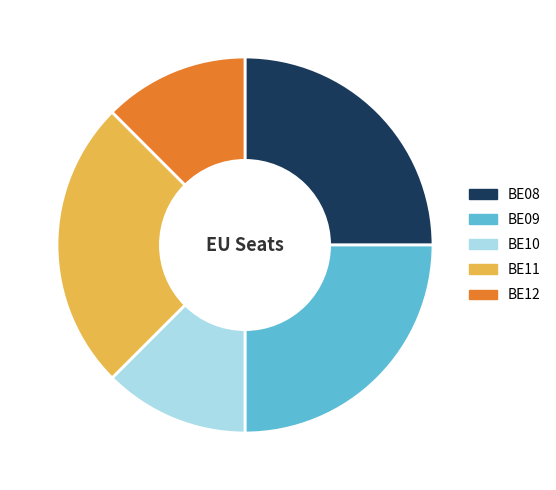

True or false: BE10 accounts for 12% of the total.

True